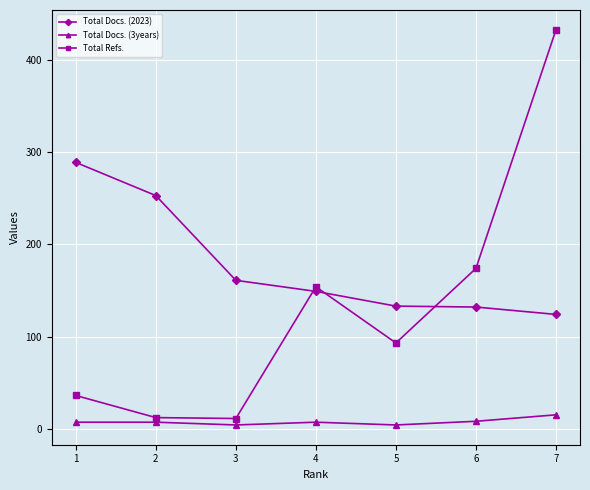

Rank the series by their average value, from highest to lowest.

Total Docs. (2023), Total Refs., Total Docs. (3years)